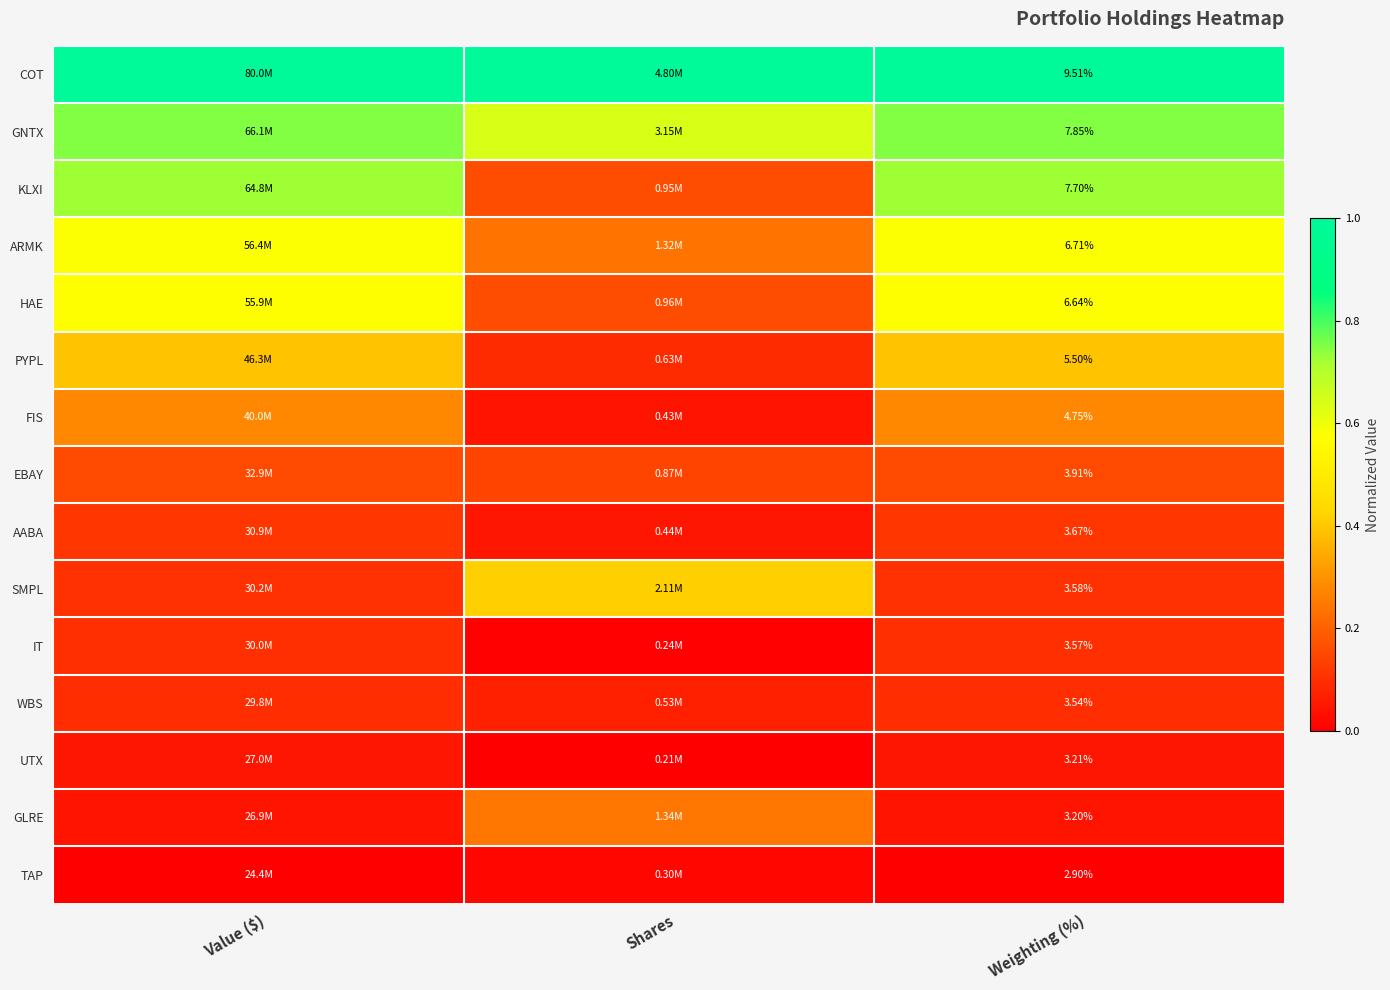

At Weighting (%), list the series in order from smallest to largest.

TAP, GLRE, UTX, WBS, IT, SMPL, AABA, EBAY, FIS, PYPL, HAE, ARMK, KLXI, GNTX, COT